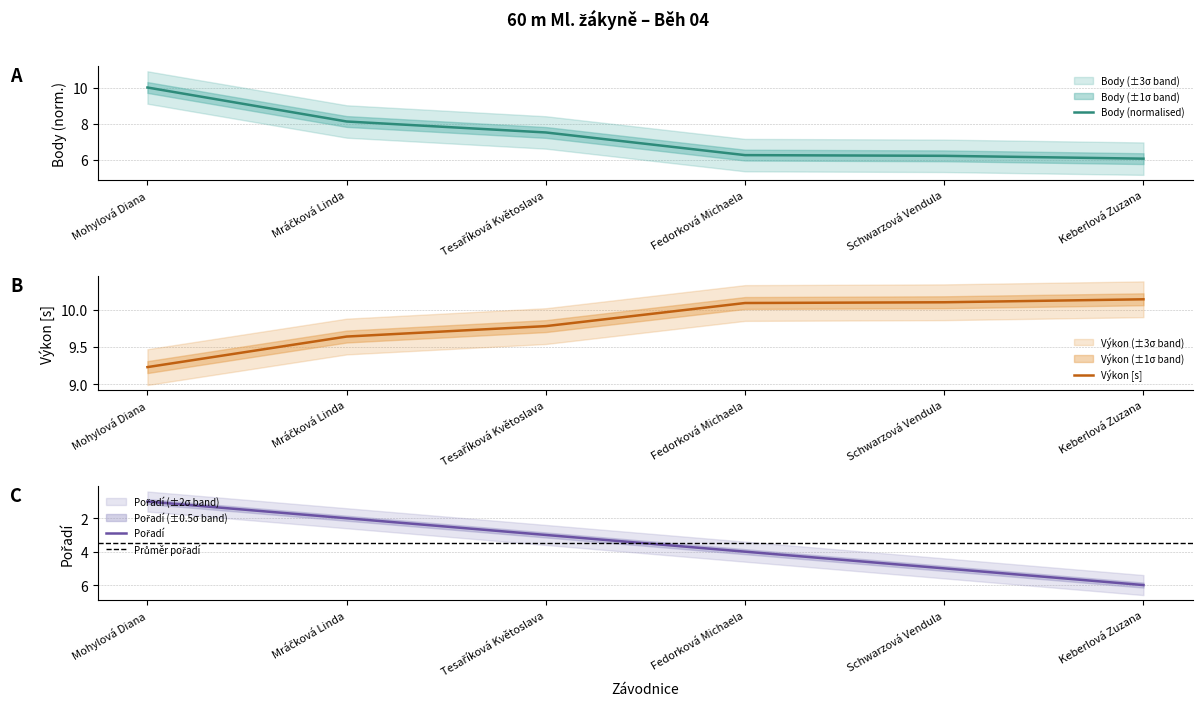

Reading right to left, transcribe all the data shown in this chart.

Pořadí: 6.0	5.0	4.0	3.0	2.0	1.0
Výkon: 10.1	10.1	10.1	9.8	9.6	9.2
Body: 6.1	6.2	6.2	7.5	8.1	10.0